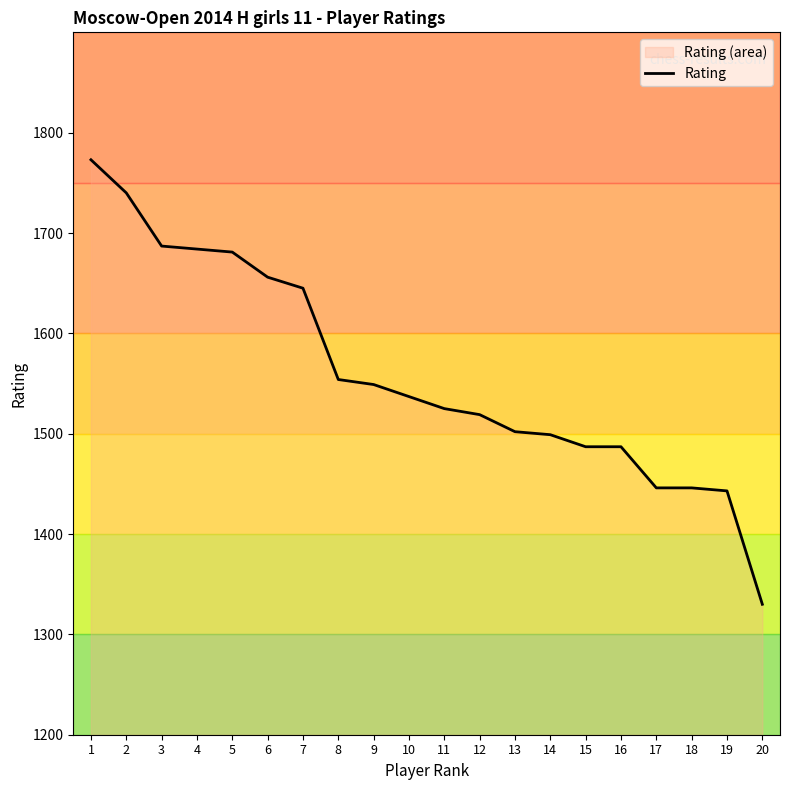

Which category has the lowest value across all series?

20